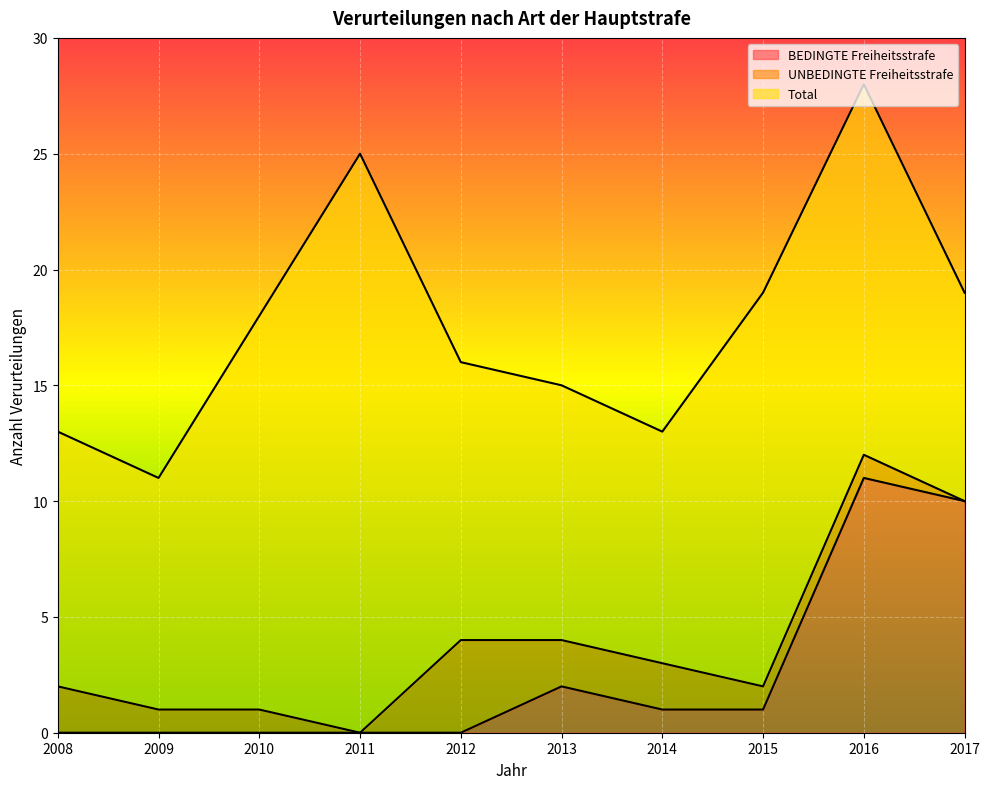

Where does the Total series first go above 12?

2010